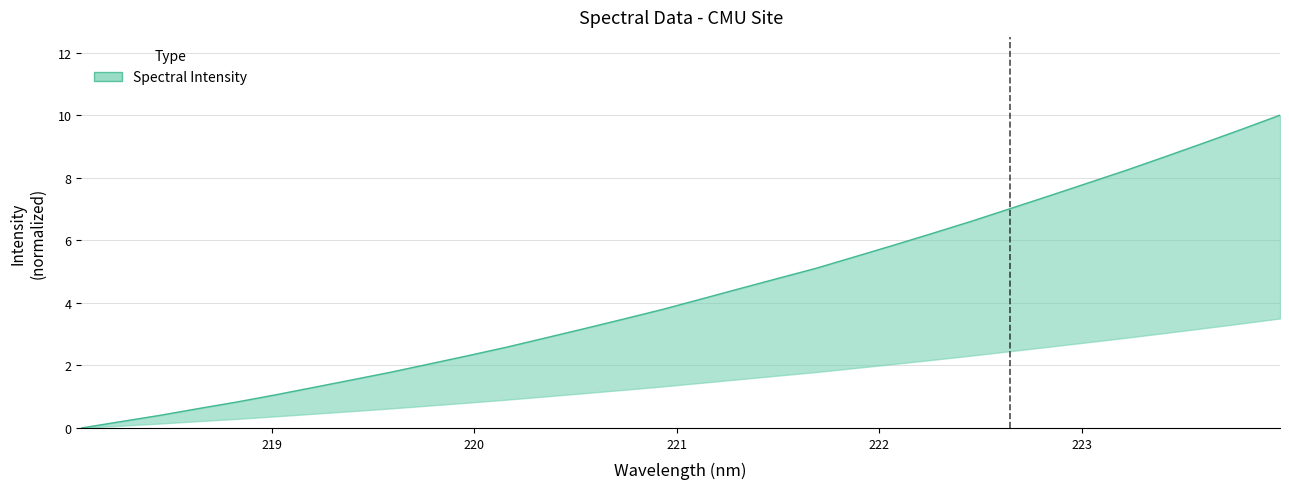

Approximately how many times larger is the value at 223.2172 compared to 221.3083?

1.9